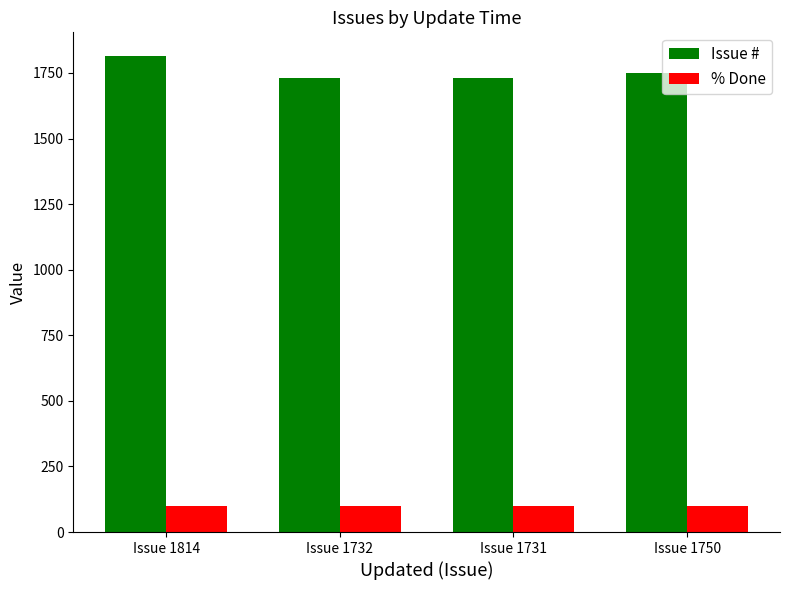

What is the smallest value displayed?

100